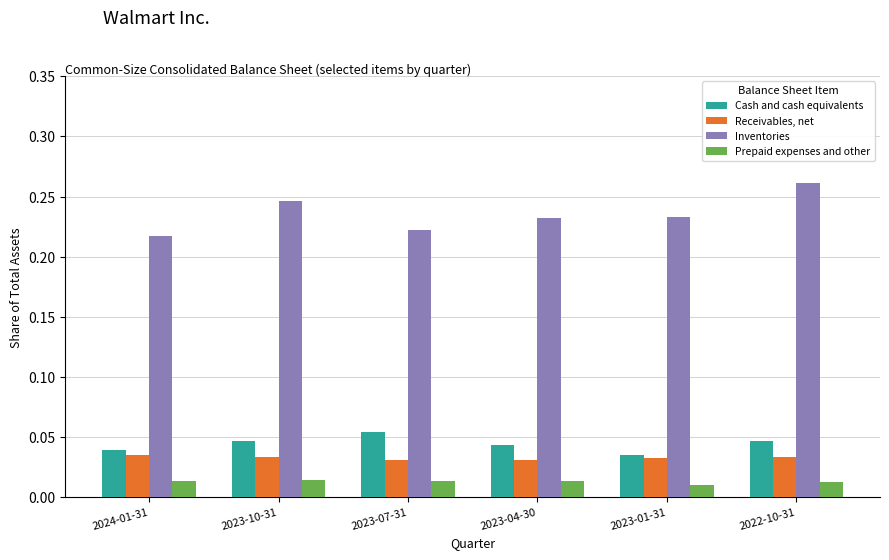

At 2023-04-30, list the series in order from largest to smallest.

Inventories, Cash and cash equivalents, Receivables, net, Prepaid expenses and other